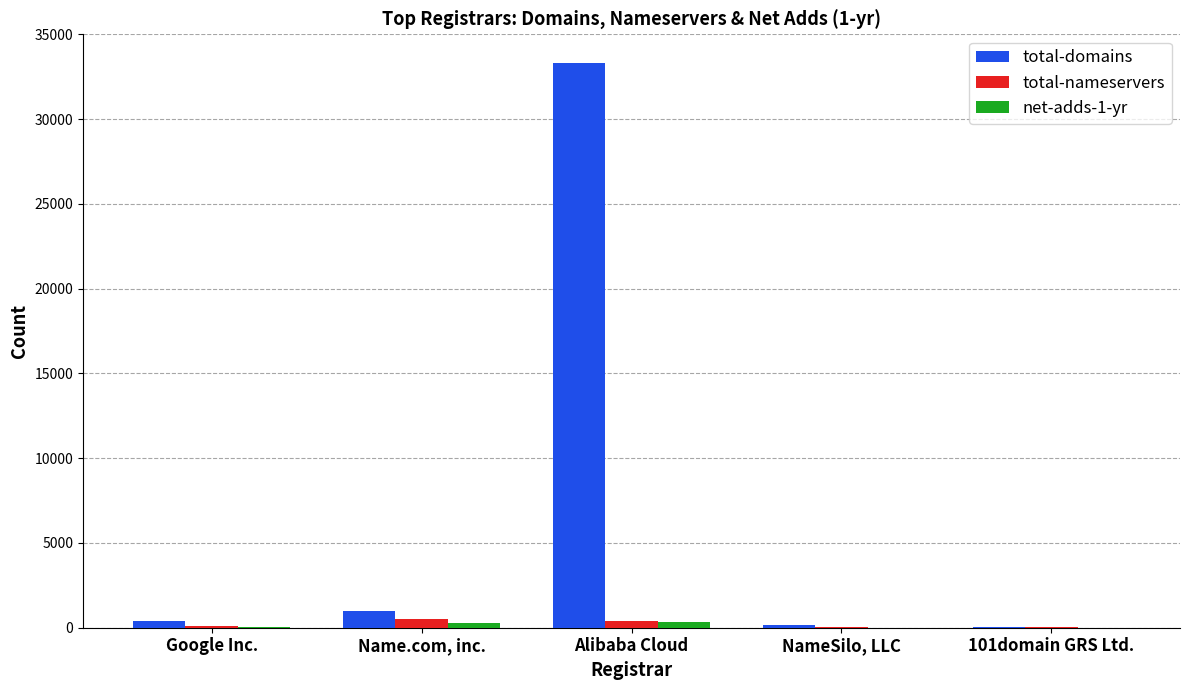

Where is total-domains nearest to the value 16701?

Name.com, inc.